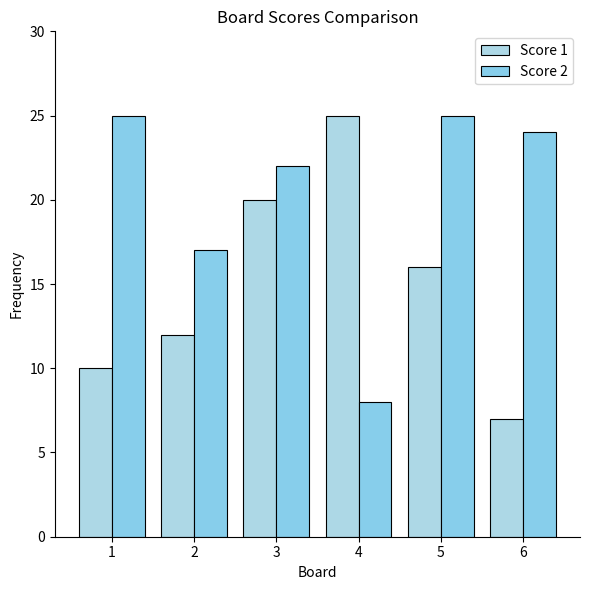

What is the value of the Score 1 bar at the 2nd from the left?

12